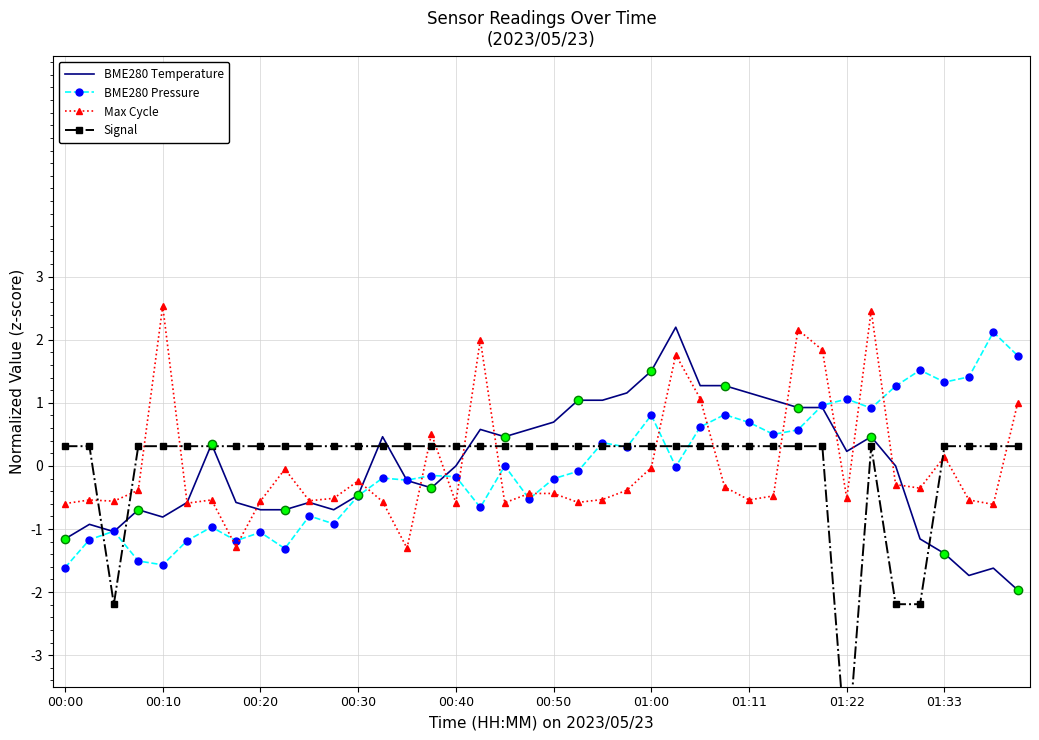

True or false: Signal and BME280 Temperature intersect in this chart.

True